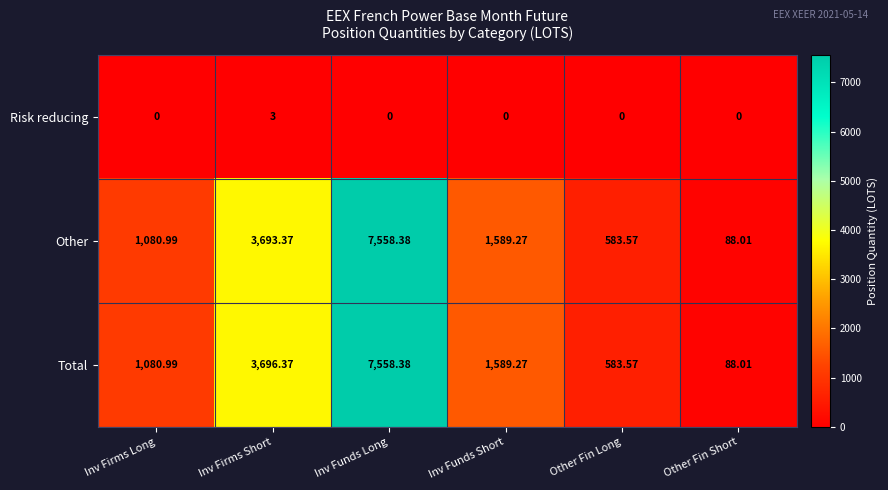

Which series has the largest total across all categories?

Total